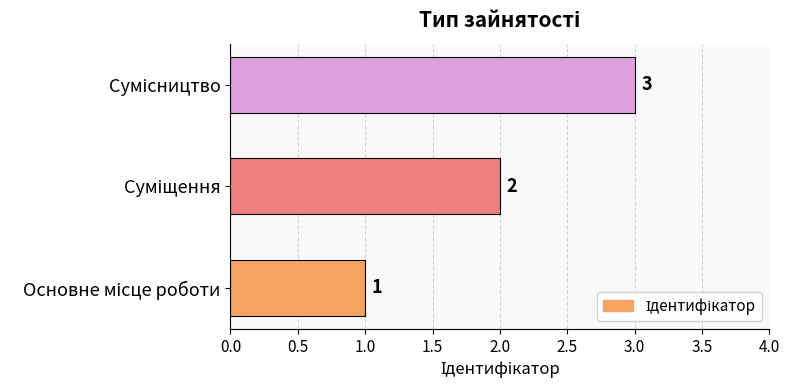

What is the maximum value shown in the chart?

3